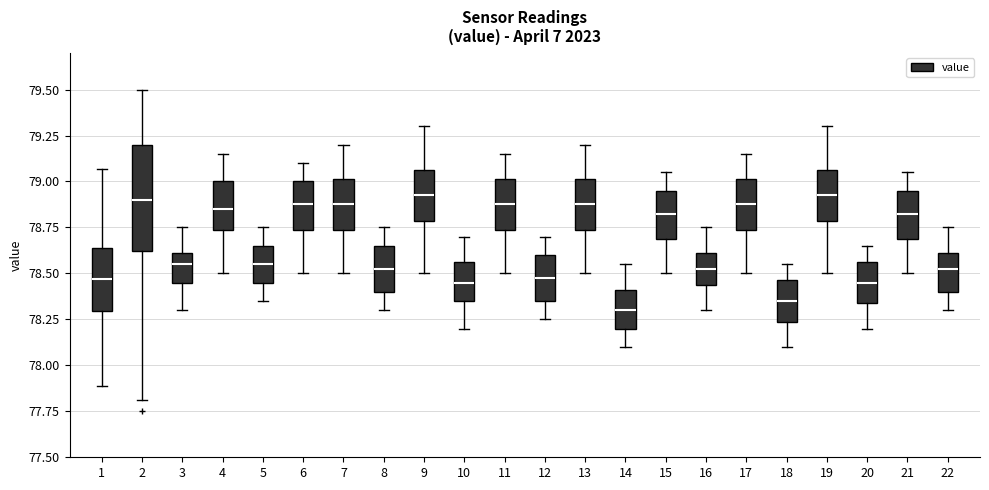

Reading left to right, read every box against the y-axis: the position of its median line, the range the box covers, and the ends of its whiskers. The values are not printed on the chart, so give them approximately, as read against the axis.

1: median 78.45, box 78.30 to 78.65, whiskers 77.90 to 79.05
2: median 78.90, box 78.60 to 79.20, whiskers 77.80 to 79.50
3: median 78.55, box 78.45 to 78.60, whiskers 78.30 to 78.75
4: median 78.85, box 78.75 to 79.00, whiskers 78.50 to 79.15
5: median 78.55, box 78.45 to 78.65, whiskers 78.35 to 78.75
6: median 78.90, box 78.75 to 79.00, whiskers 78.50 to 79.10
7: median 78.90, box 78.75 to 79.00, whiskers 78.50 to 79.20
8: median 78.55, box 78.40 to 78.65, whiskers 78.30 to 78.75
9: median 78.95, box 78.80 to 79.05, whiskers 78.50 to 79.30
10: median 78.45, box 78.35 to 78.55, whiskers 78.20 to 78.70
11: median 78.90, box 78.75 to 79.00, whiskers 78.50 to 79.15
12: median 78.50, box 78.35 to 78.60, whiskers 78.25 to 78.70
13: median 78.90, box 78.75 to 79.00, whiskers 78.50 to 79.20
14: median 78.30, box 78.20 to 78.40, whiskers 78.10 to 78.55
15: median 78.85, box 78.70 to 78.95, whiskers 78.50 to 79.05
16: median 78.55, box 78.45 to 78.60, whiskers 78.30 to 78.75
17: median 78.90, box 78.75 to 79.00, whiskers 78.50 to 79.15
18: median 78.35, box 78.25 to 78.45, whiskers 78.10 to 78.55
19: median 78.95, box 78.80 to 79.05, whiskers 78.50 to 79.30
20: median 78.45, box 78.35 to 78.55, whiskers 78.20 to 78.65
21: median 78.85, box 78.70 to 78.95, whiskers 78.50 to 79.05
22: median 78.55, box 78.40 to 78.60, whiskers 78.30 to 78.75